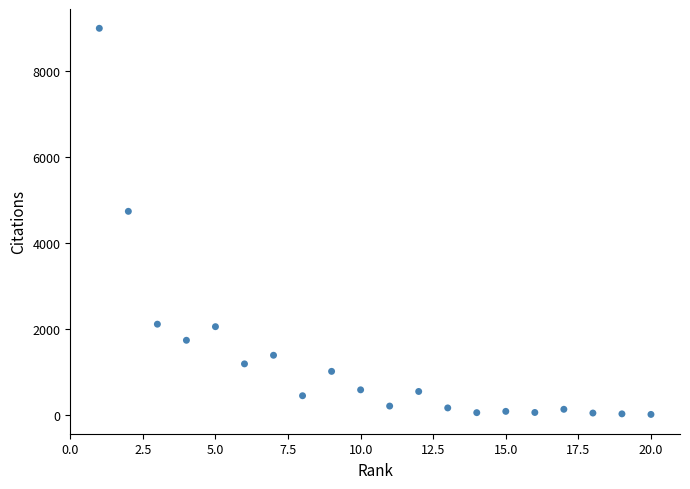

What is the range of X values (max minus min)?

19